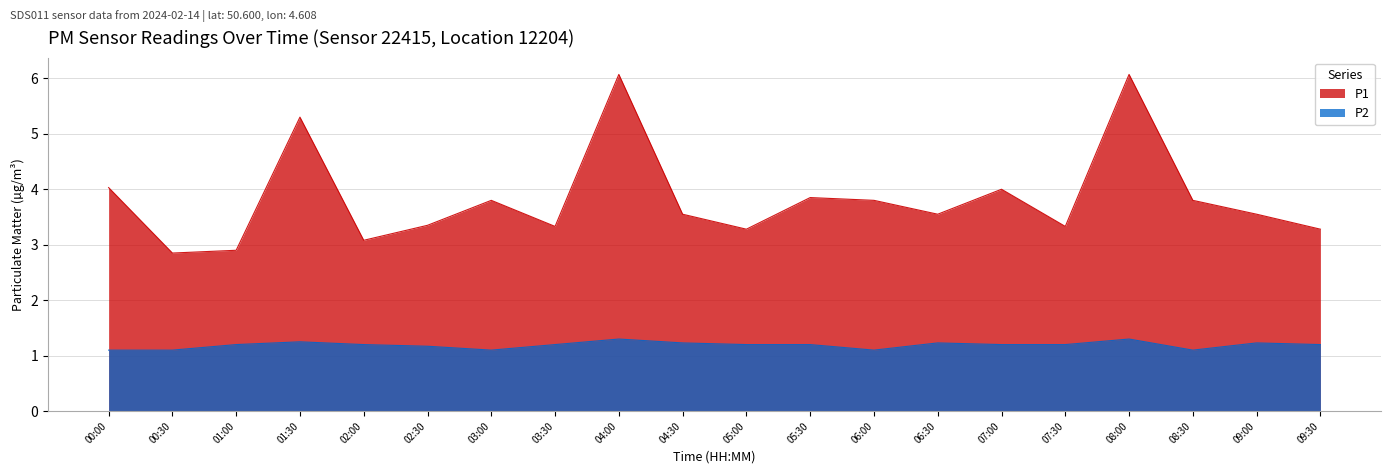

How many lines are shown in the chart?

2